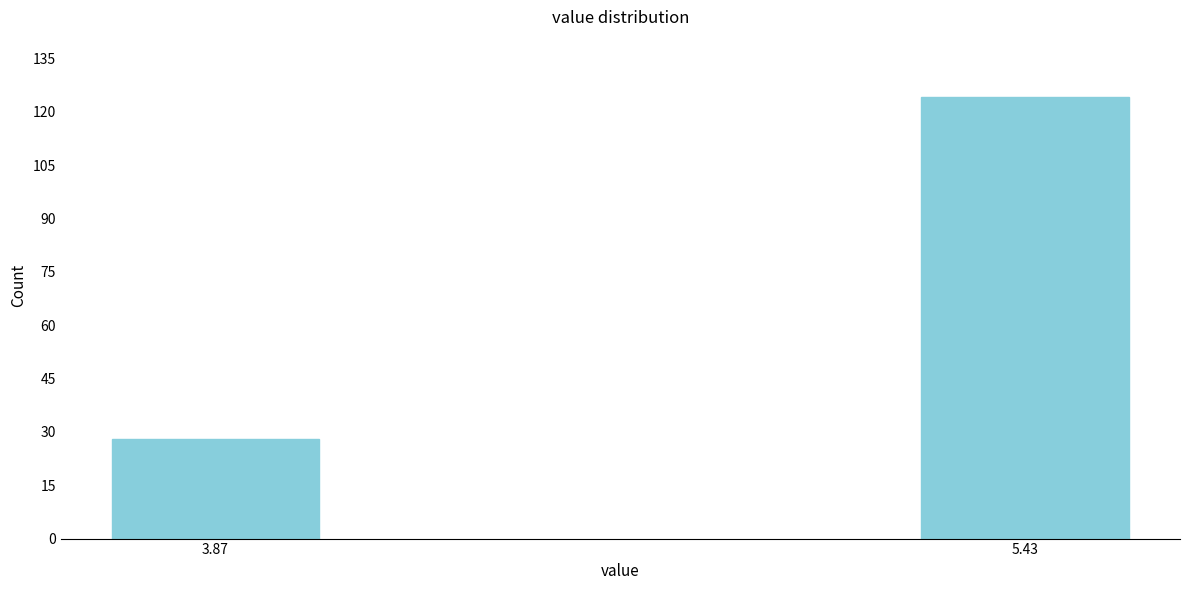

Reading left to right, extract all data points from this chart.

28	124